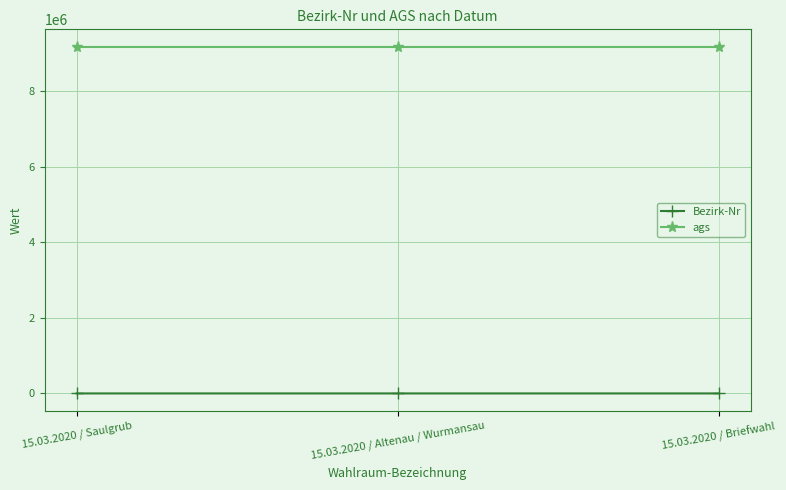

What is the total value across all series at 15.03.2020 / Saulgrub?

9180130